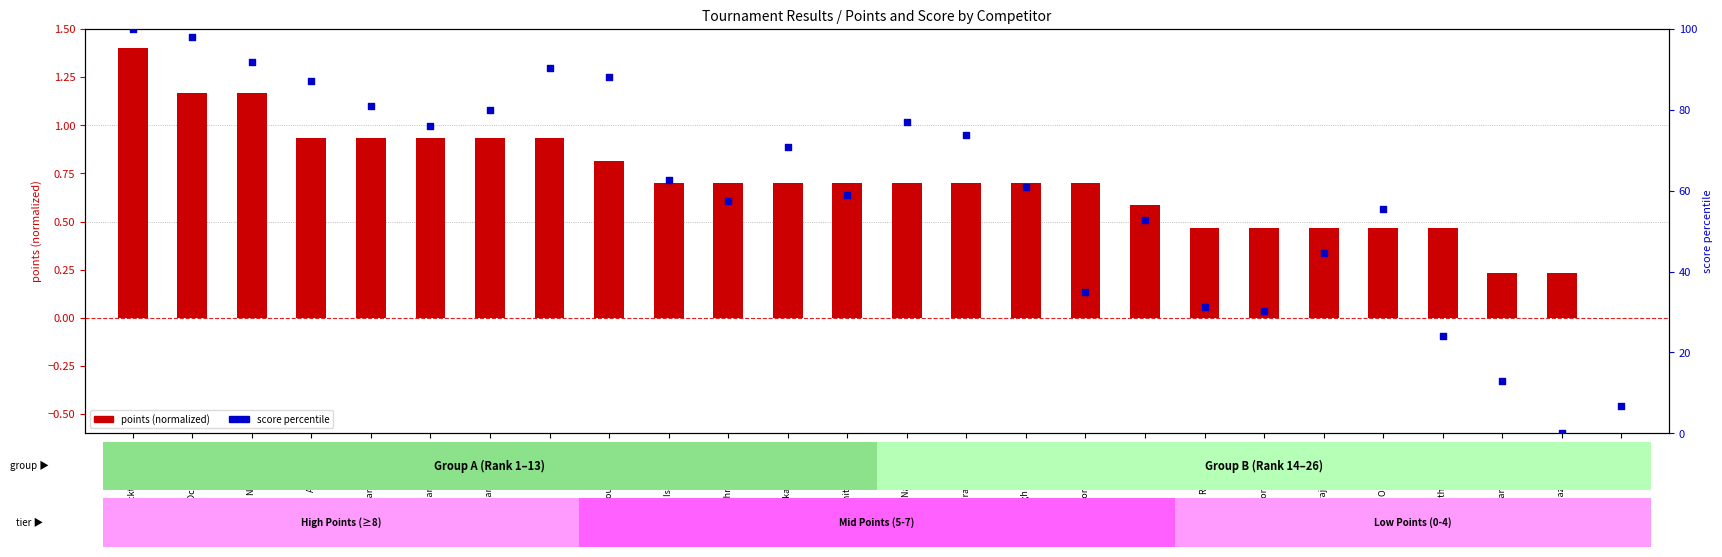

Which series has the largest total across all categories?

score percentile